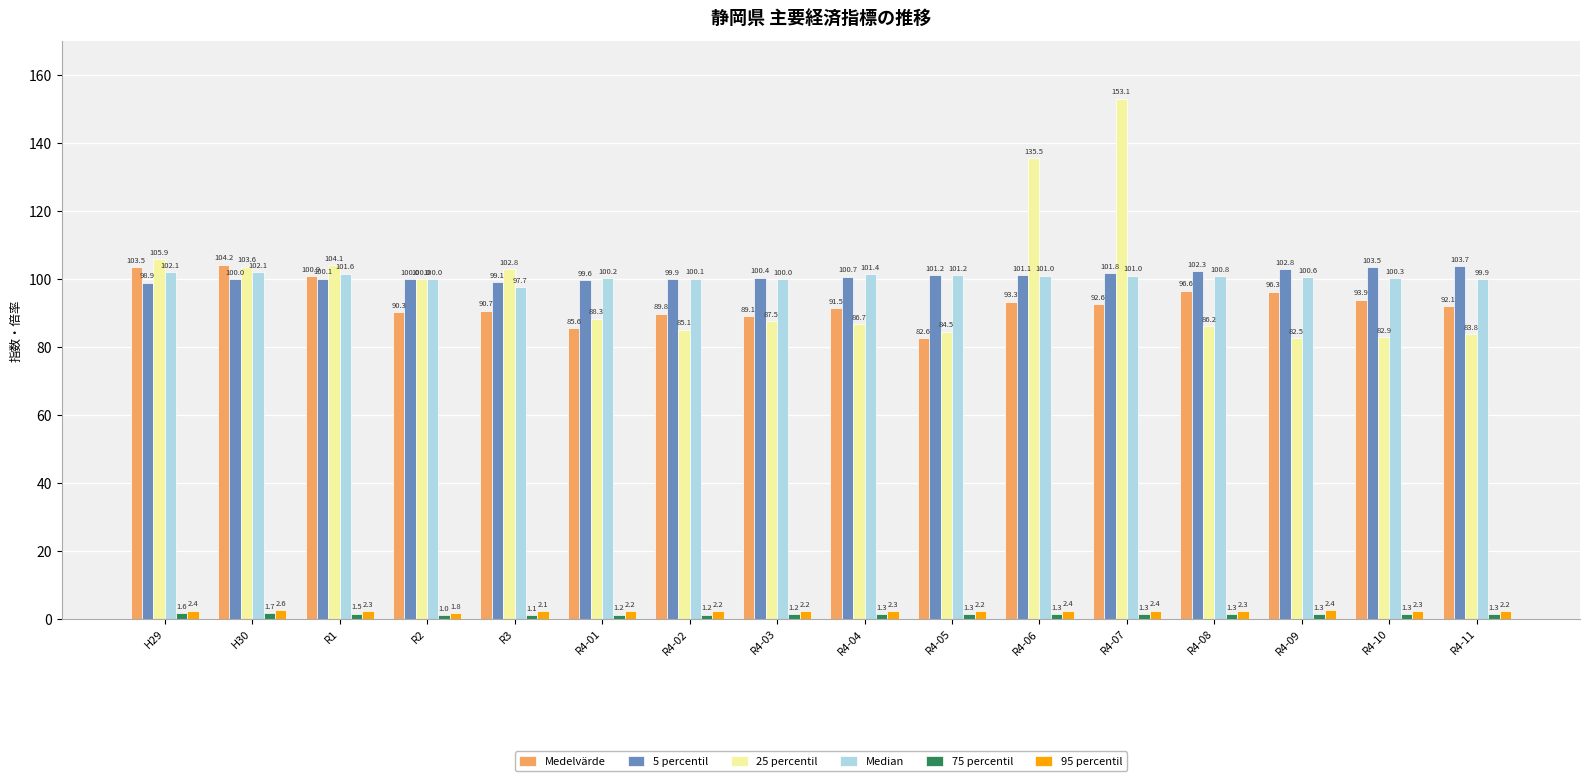

What is the maximum value shown in the chart?

153.1